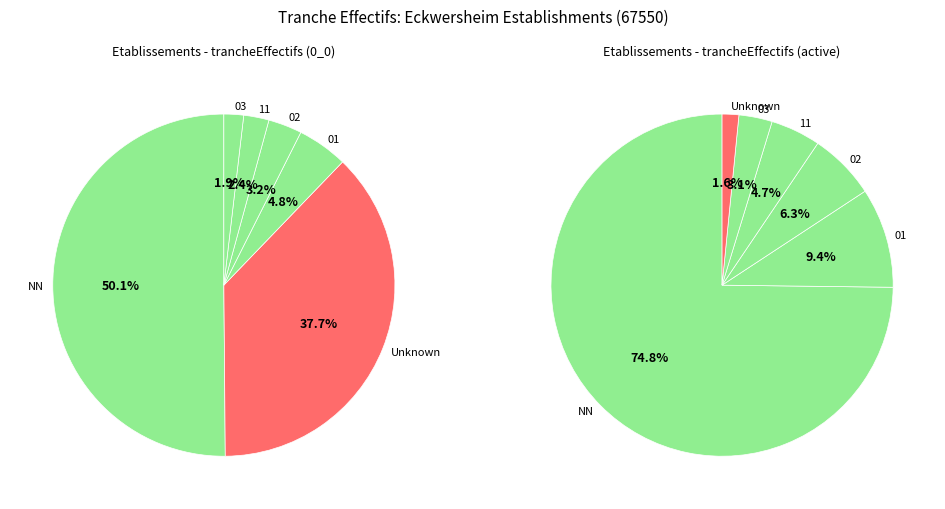

What percentage is the 03 slice, to the nearest percent?

2%